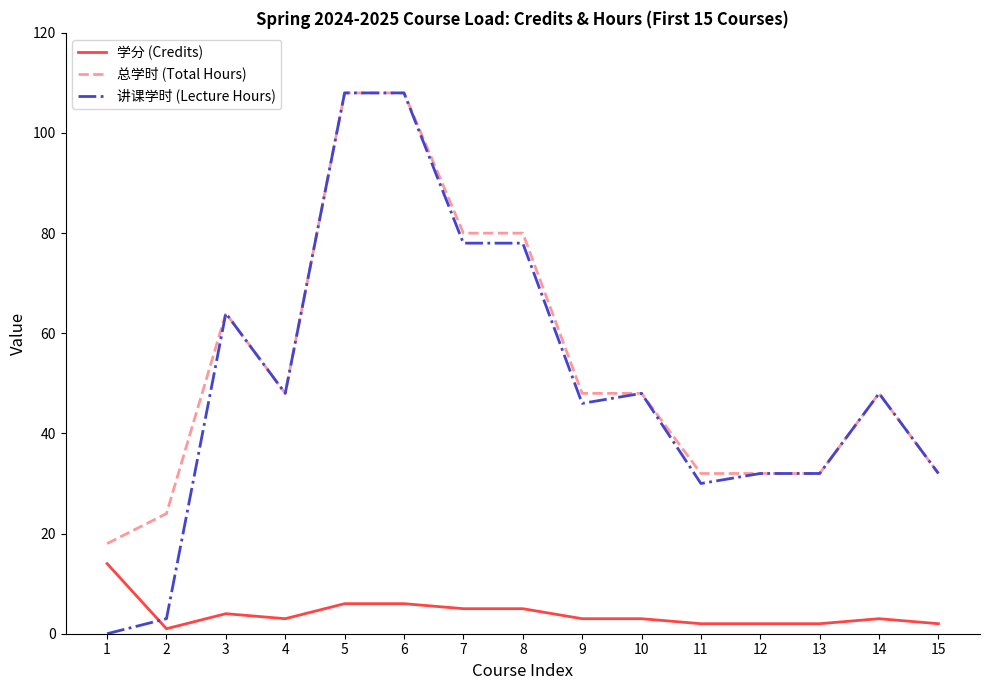

The value of 总学时 (Total Hours) at 14 is 69. True or false?

False